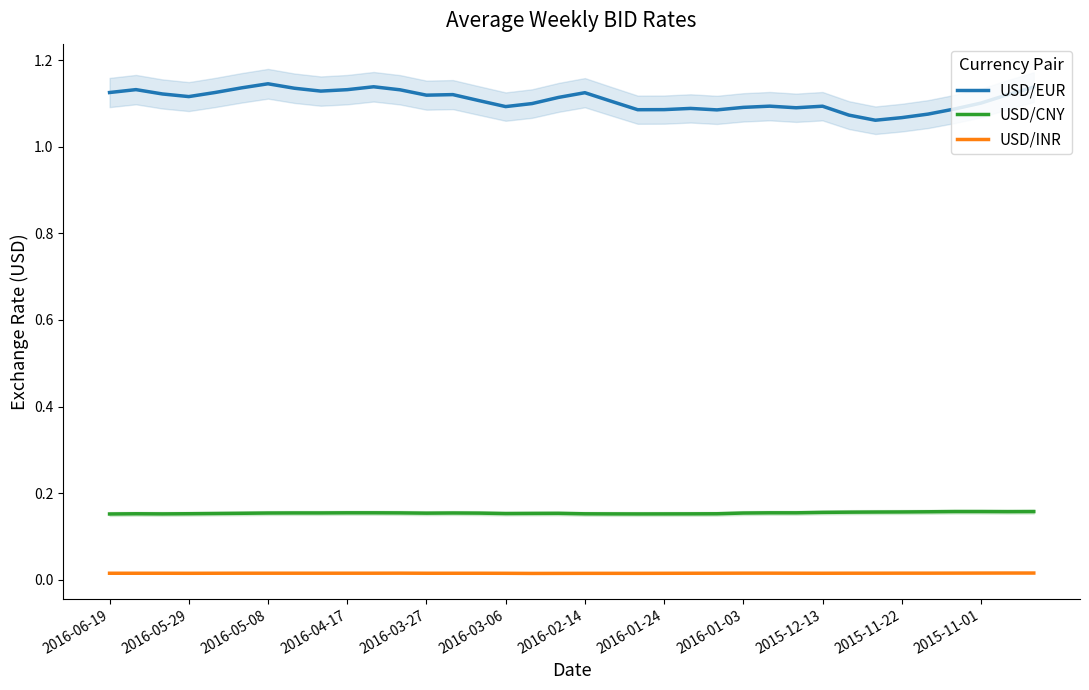

True or false: USD/INR and USD/CNY intersect in this chart.

False